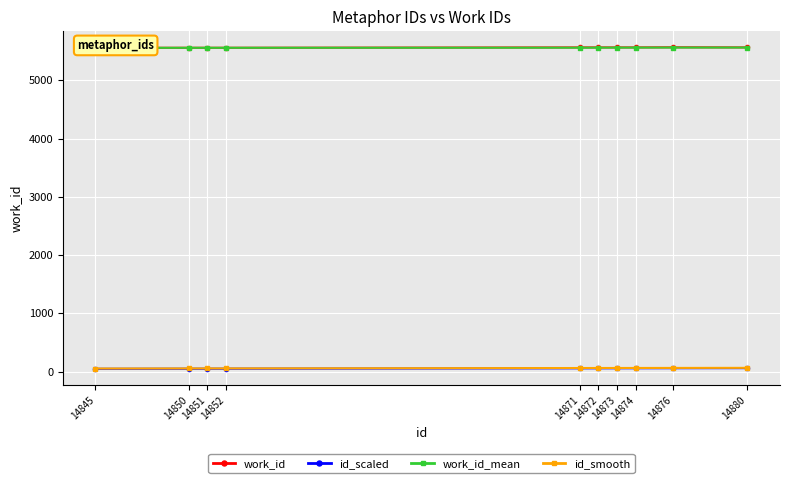

At how many categories does at least one series exceed 1422?

10